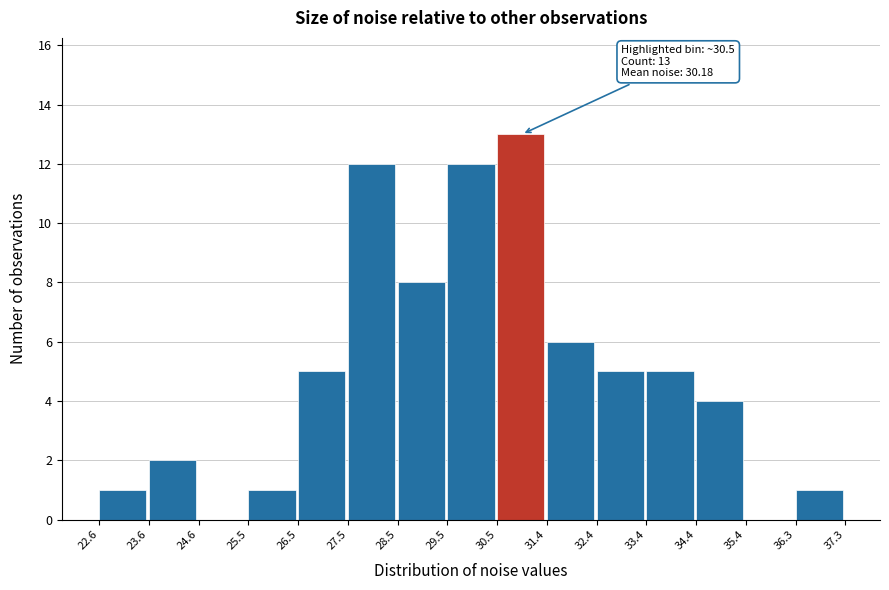

Over which range of the x-axis is the bar tallest?

30.5 to 31.4